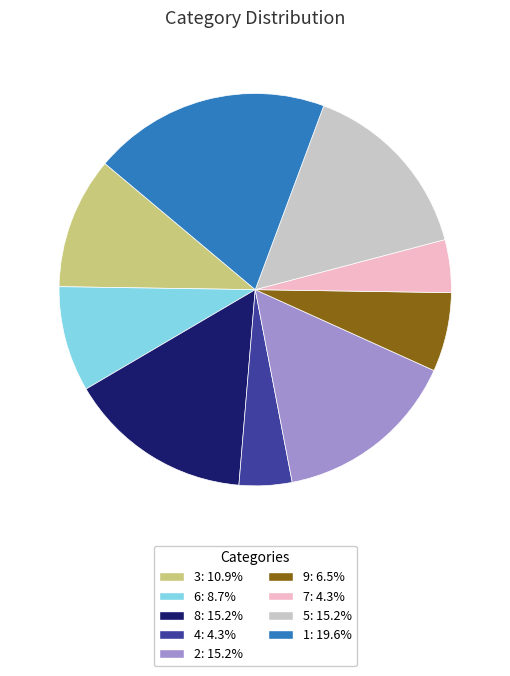

Is there a majority slice in this chart?

No